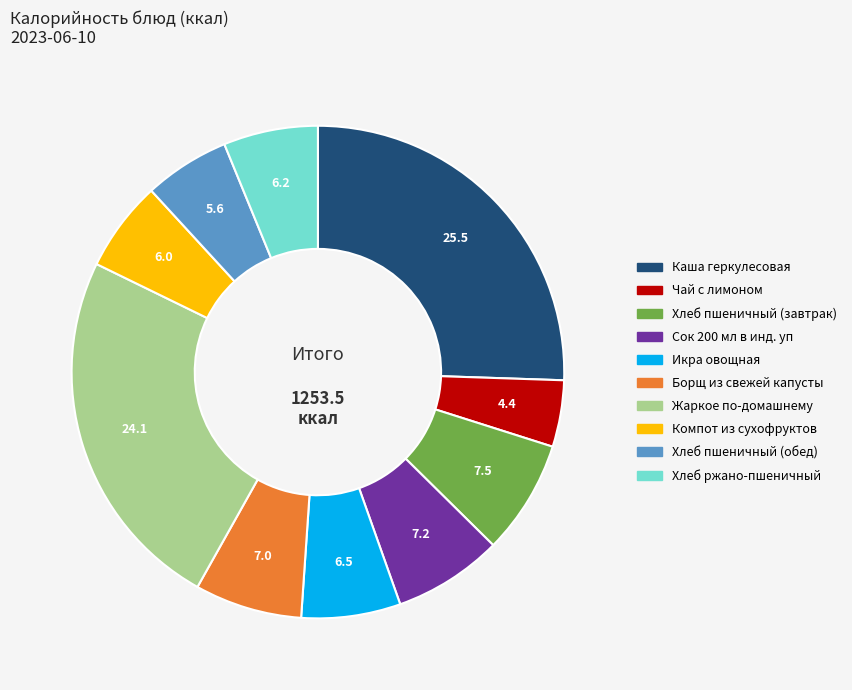

Does Борщ из свежей капусты account for over 50% of the chart?

No